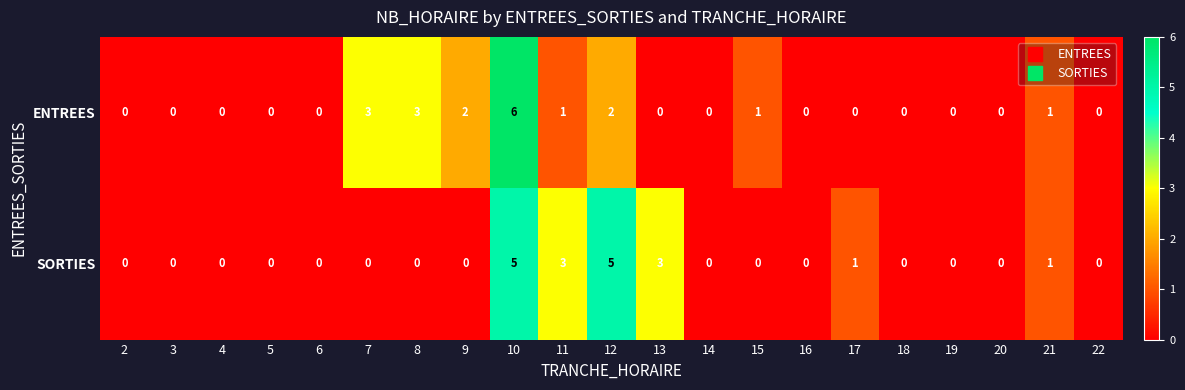

True or false: ENTREES has a value of 0 at 18.

True